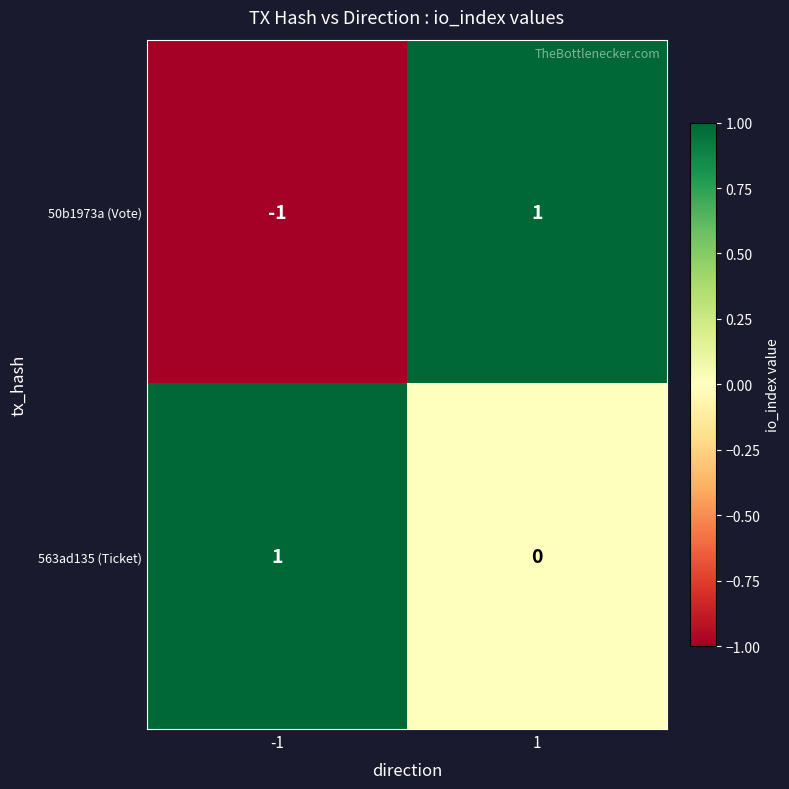

How many values in the 563ad135 (Ticket) series are below 1?

1